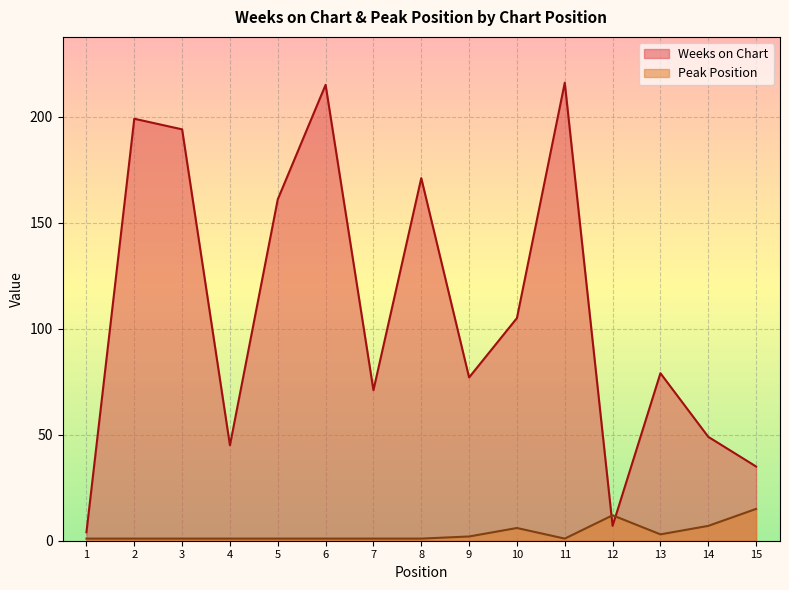

Rank the categories by Weeks on Chart value from lowest to highest.

1, 12, 15, 4, 14, 7, 9, 13, 10, 5, 8, 3, 2, 6, 11